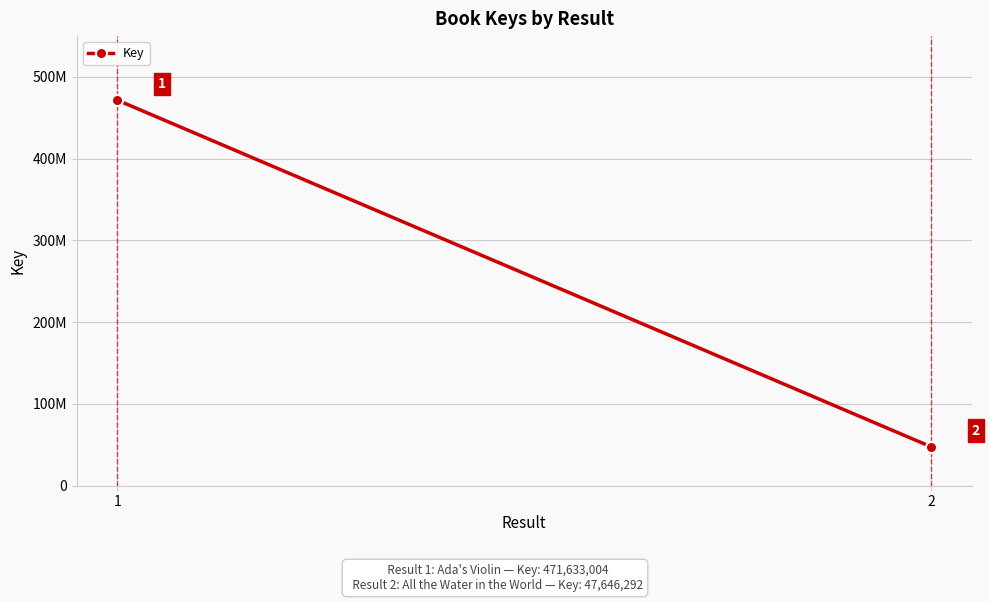

True or false: the data shows 673197103 at 1.

False